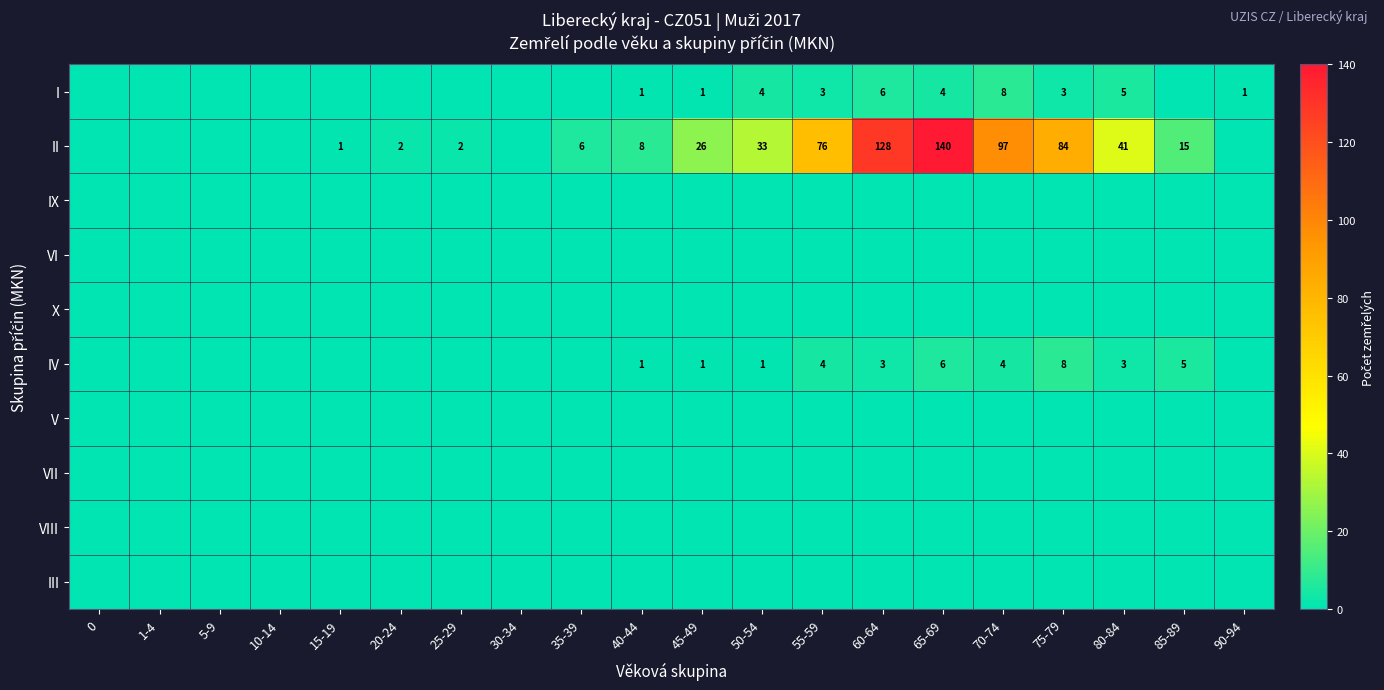

What is the total value across all series at 70-74?

109